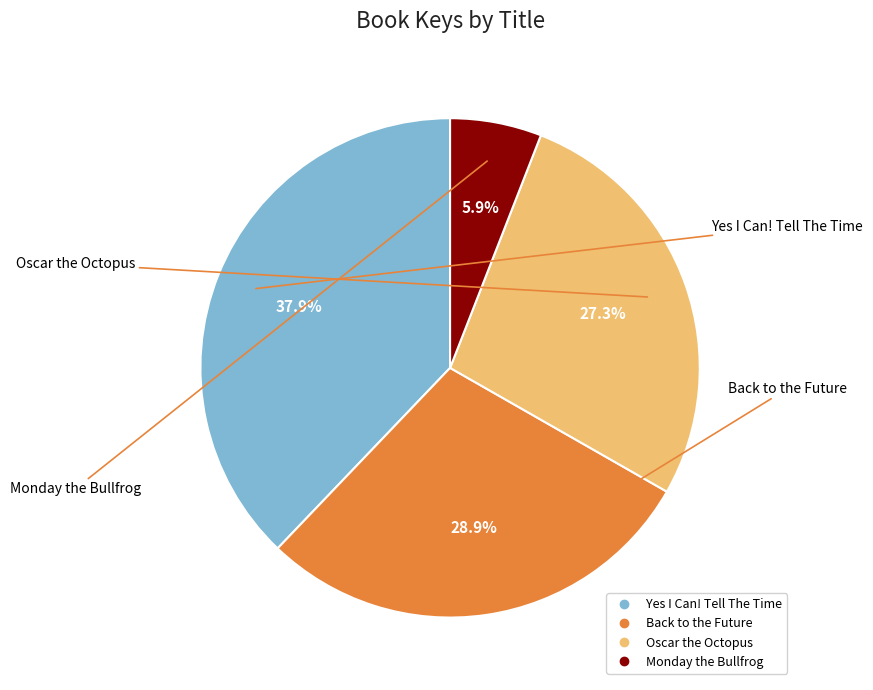

Between Back to the Future and Oscar the Octopus, which is larger?

Back to the Future